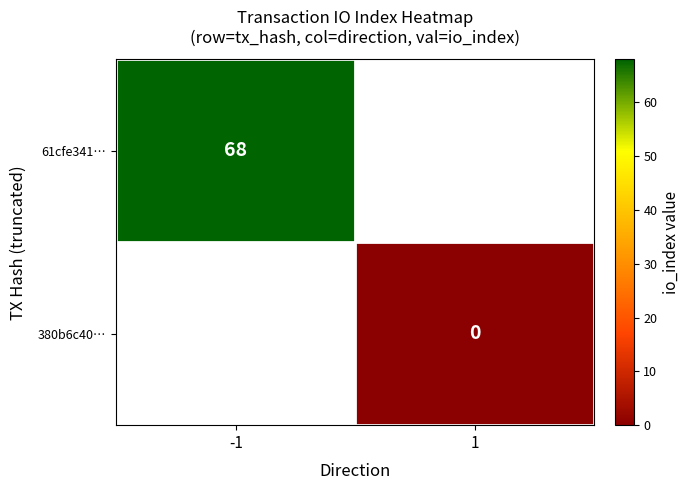

Is it true that 61cfe341… equals 68 at -1?

True